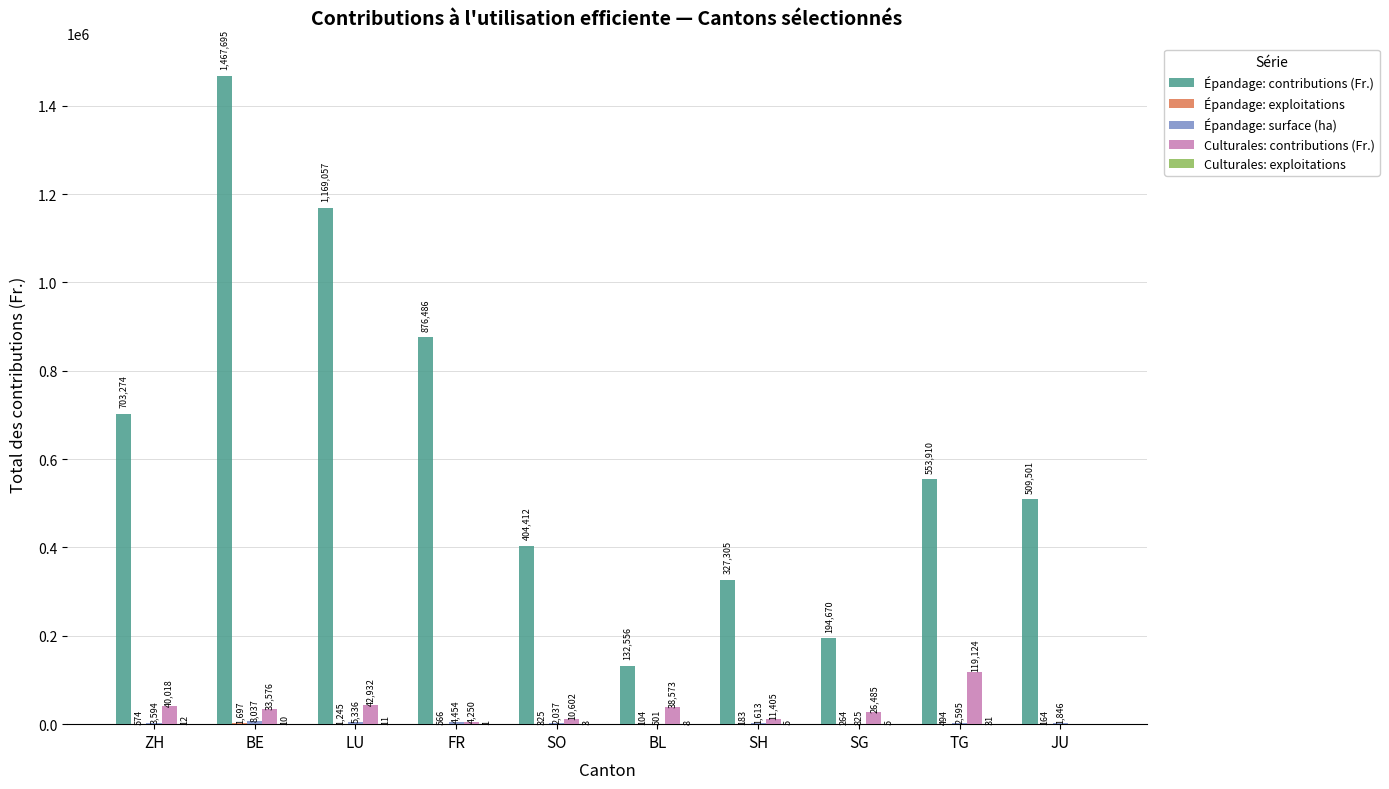

At which label does Culturales: contributions (Fr.) first exceed 33576?

ZH